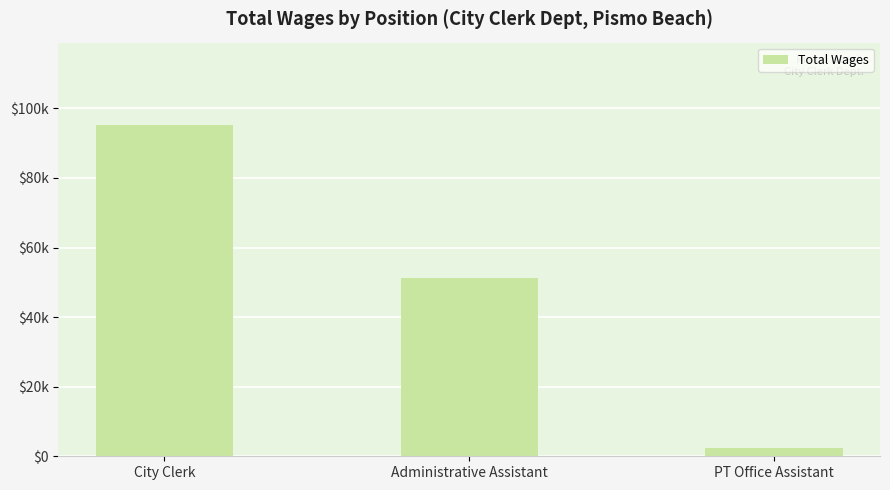

Does the chart contain any negative values?

No